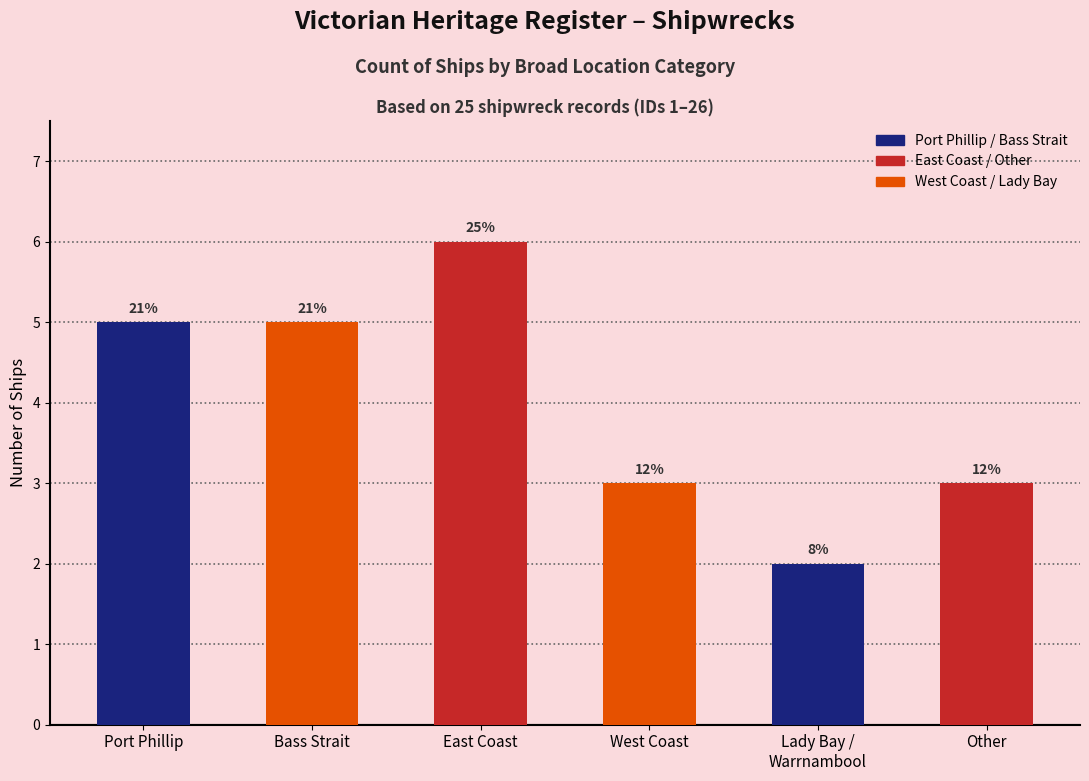

What is the sum of all values?

24